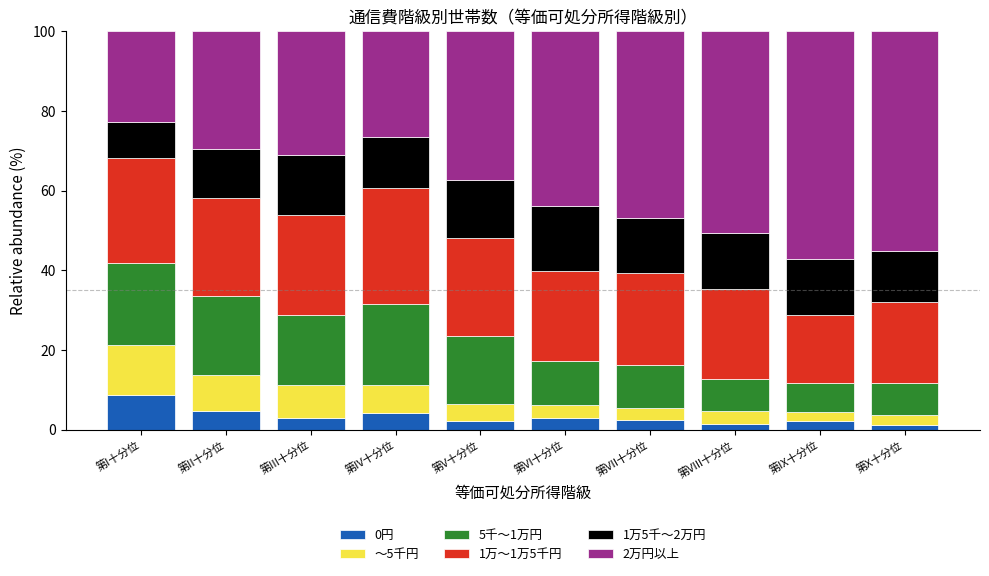

What is the highest value of the 0円 series?

8.7